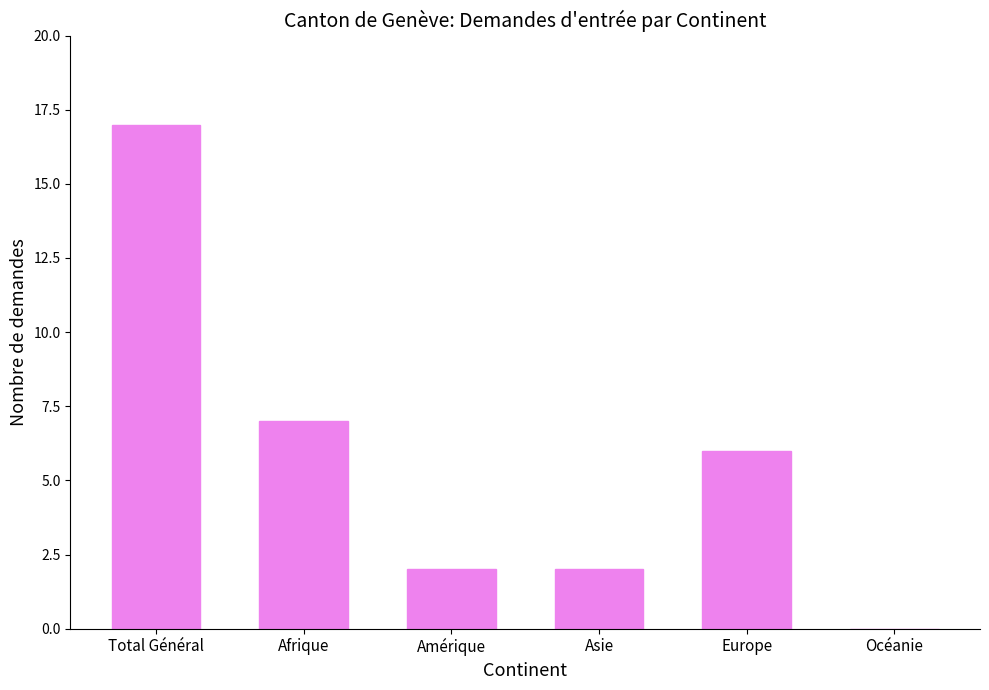

True or false: the data shows 2 at Asie.

True